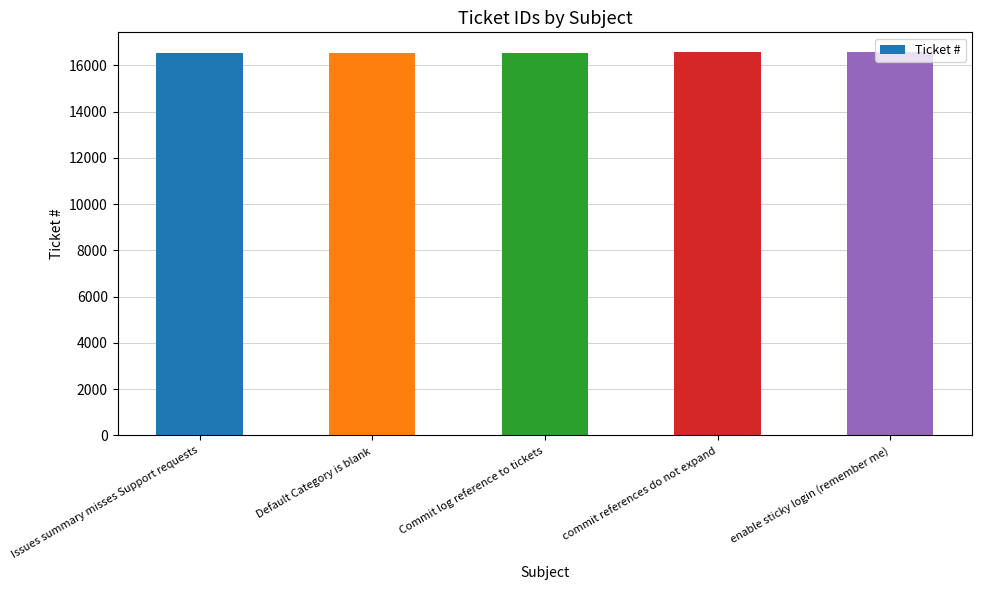

How many series are shown in this chart?

1